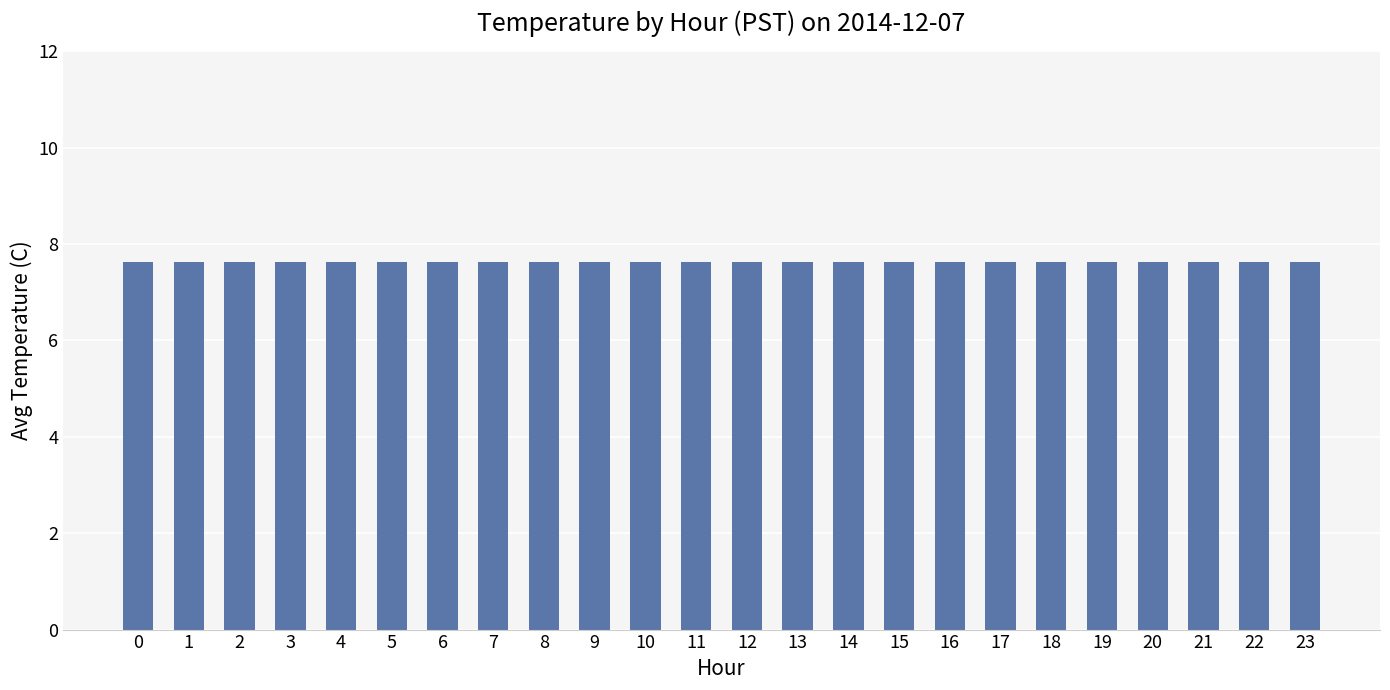

Rank the categories by value from lowest to highest.

0, 1, 2, 3, 4, 5, 6, 7, 8, 9, 10, 11, 12, 13, 23, 14, 22, 15, 16, 21, 17, 20, 18, 19